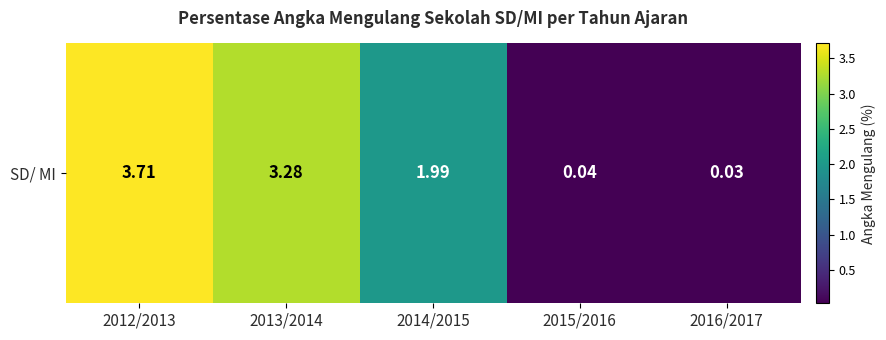

Which category has the highest value across all series?

2012/2013